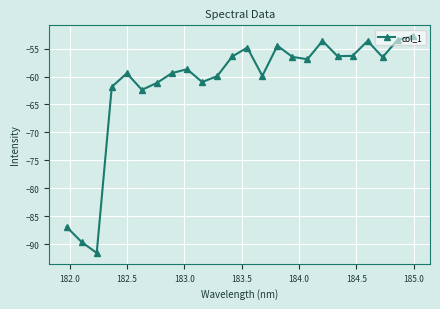

True or false: the data has more than 2 interior local peaks.

True